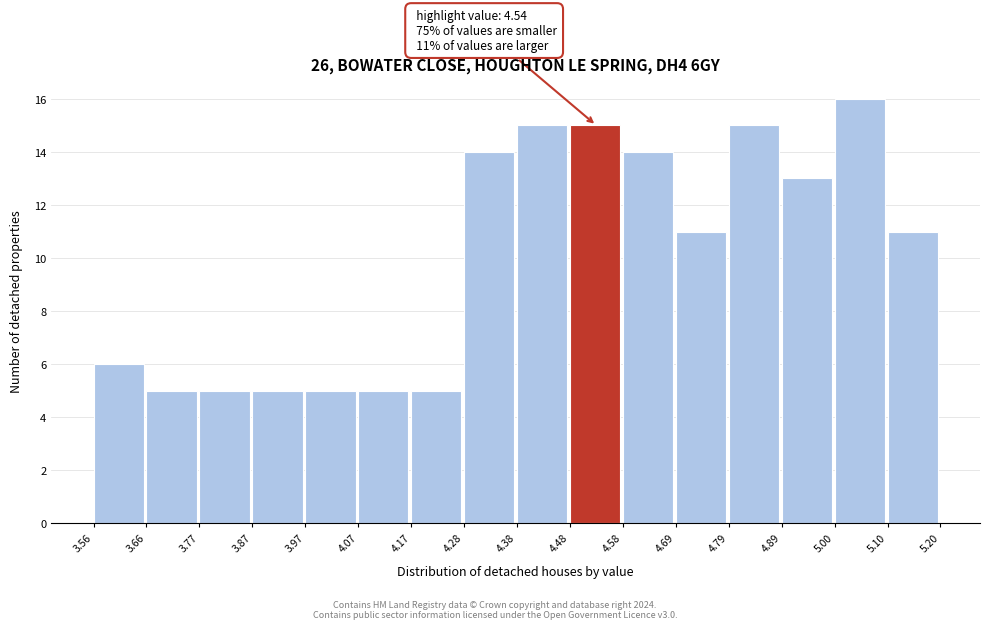

Over which range of the x-axis is the bar tallest?

5.00 to 5.10